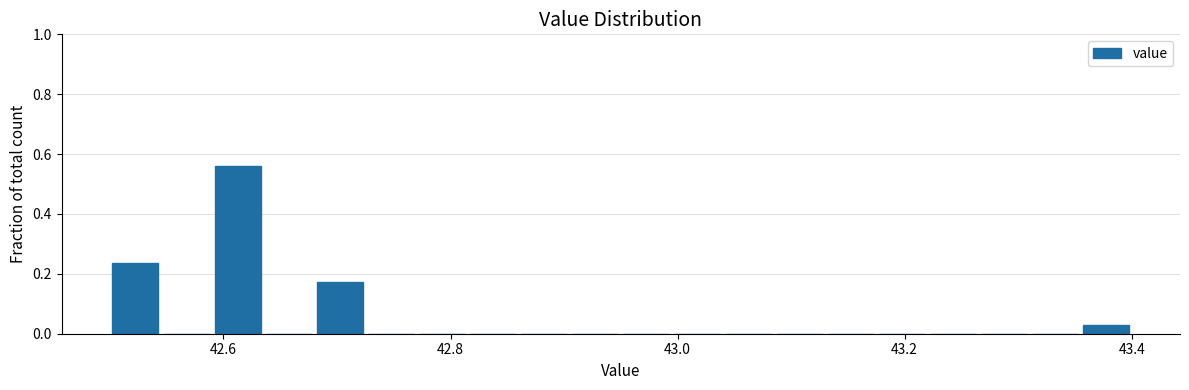

Around what value on the x-axis is the tallest bar? Give the approximate position of its centre, as read against the axis.

42.62